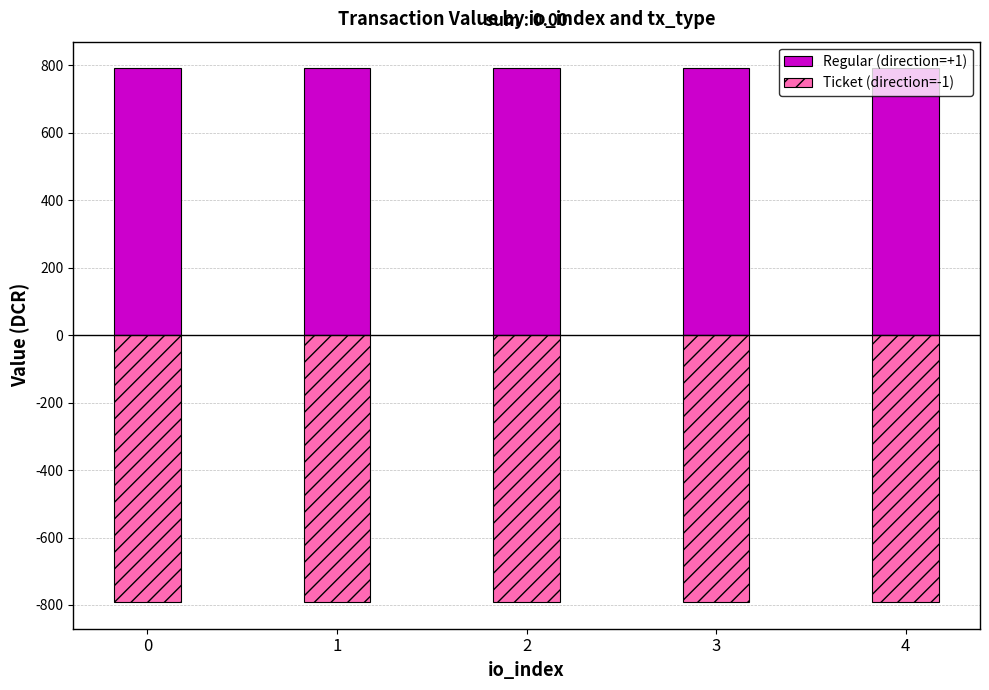

What is the value of the Ticket (direction=-1) bar at the 3rd from the left?

-791.2